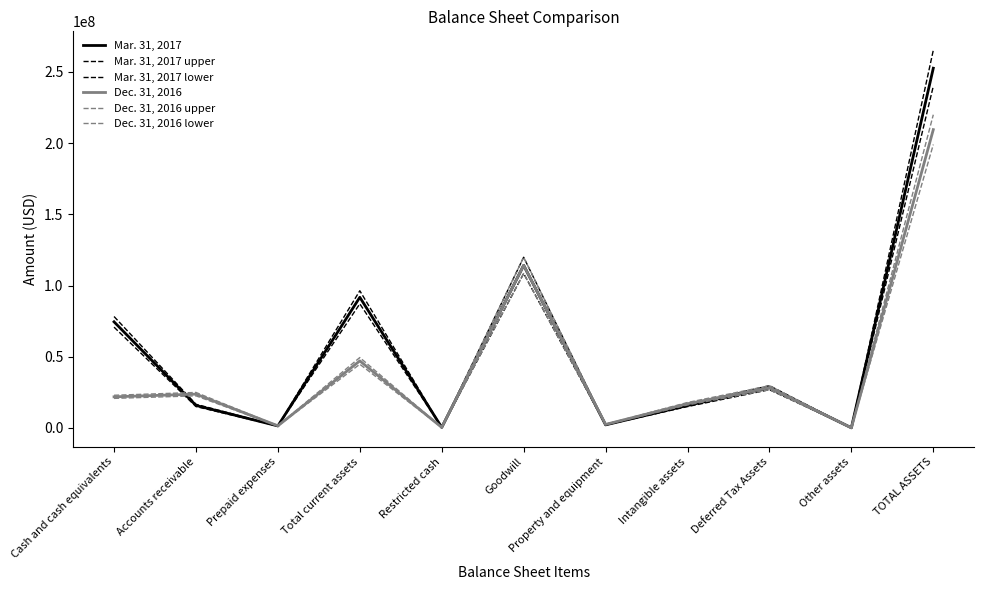

Does the chart have visible grid lines?

No